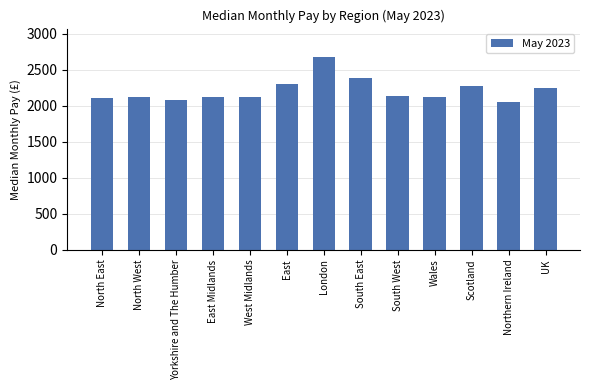

Is it true that the value at Wales is 3401?

False